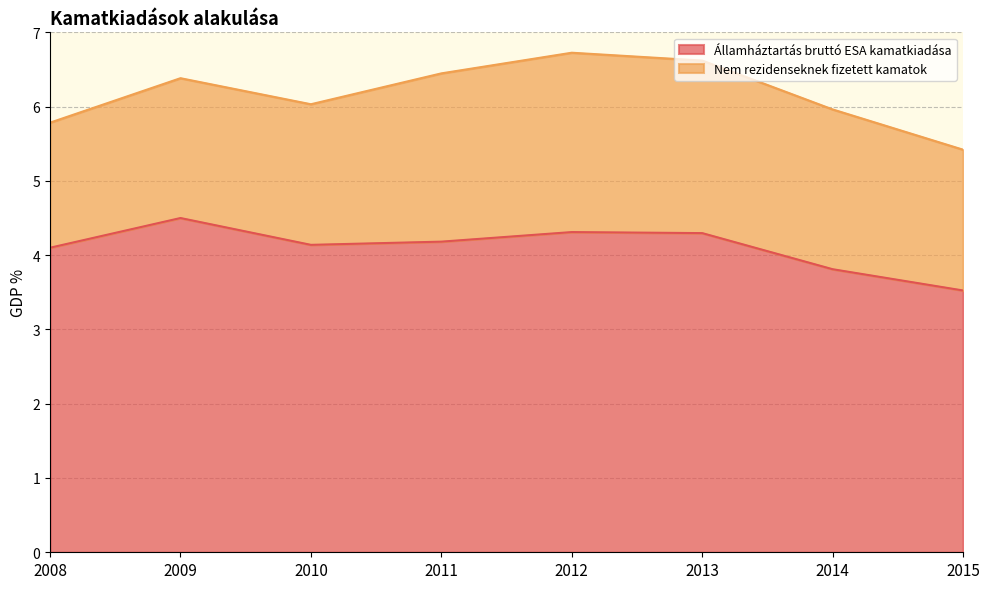

The value at 2013 is 2.0. True or false?

False